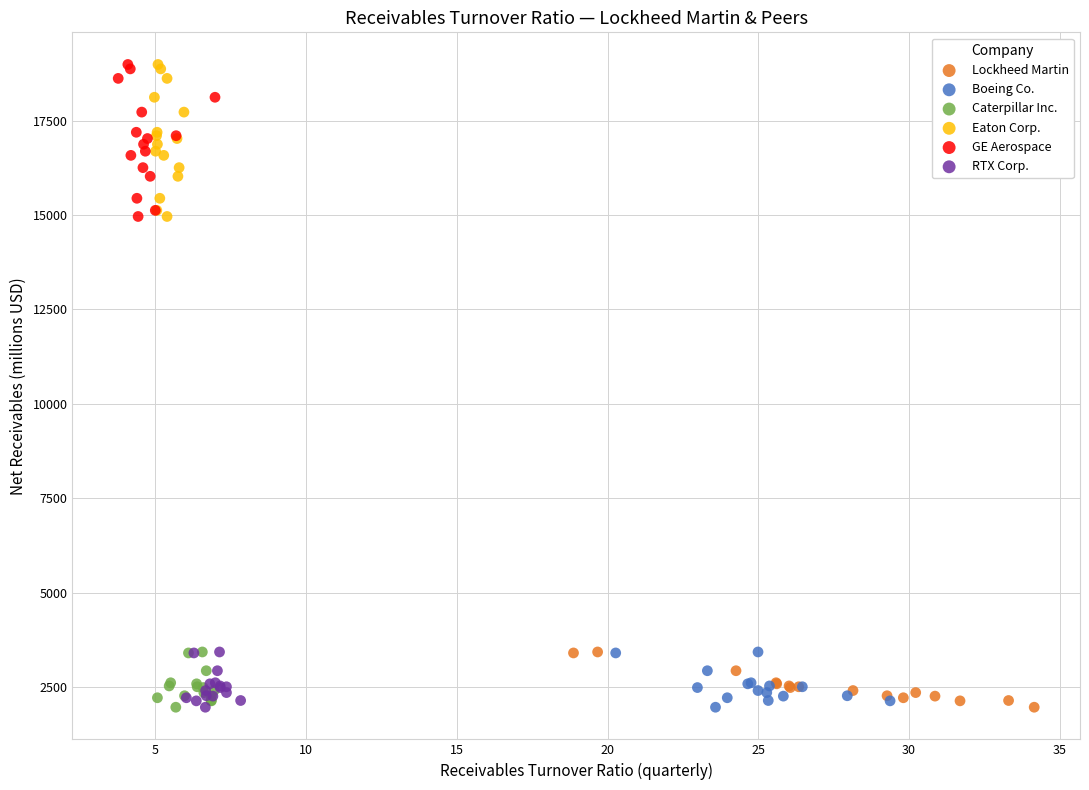

What are all the series names shown in the legend?

Lockheed Martin, Boeing Co., Caterpillar Inc., Eaton Corp., GE Aerospace, RTX Corp.